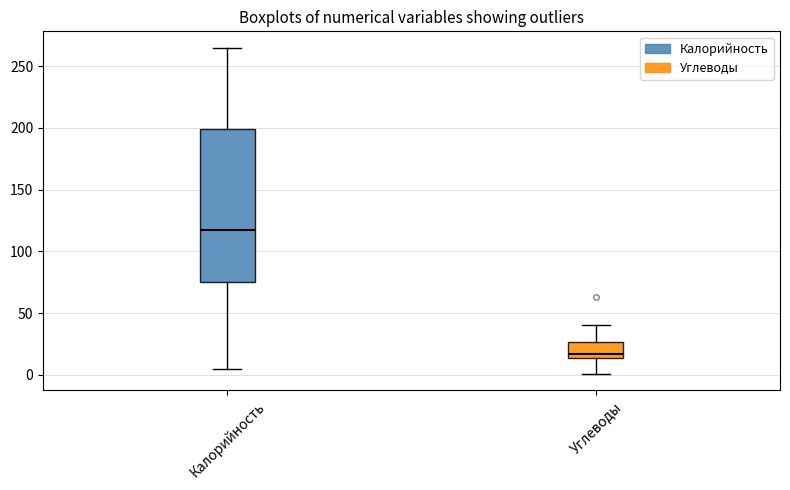

Which box has the lowest median line?

Углеводы